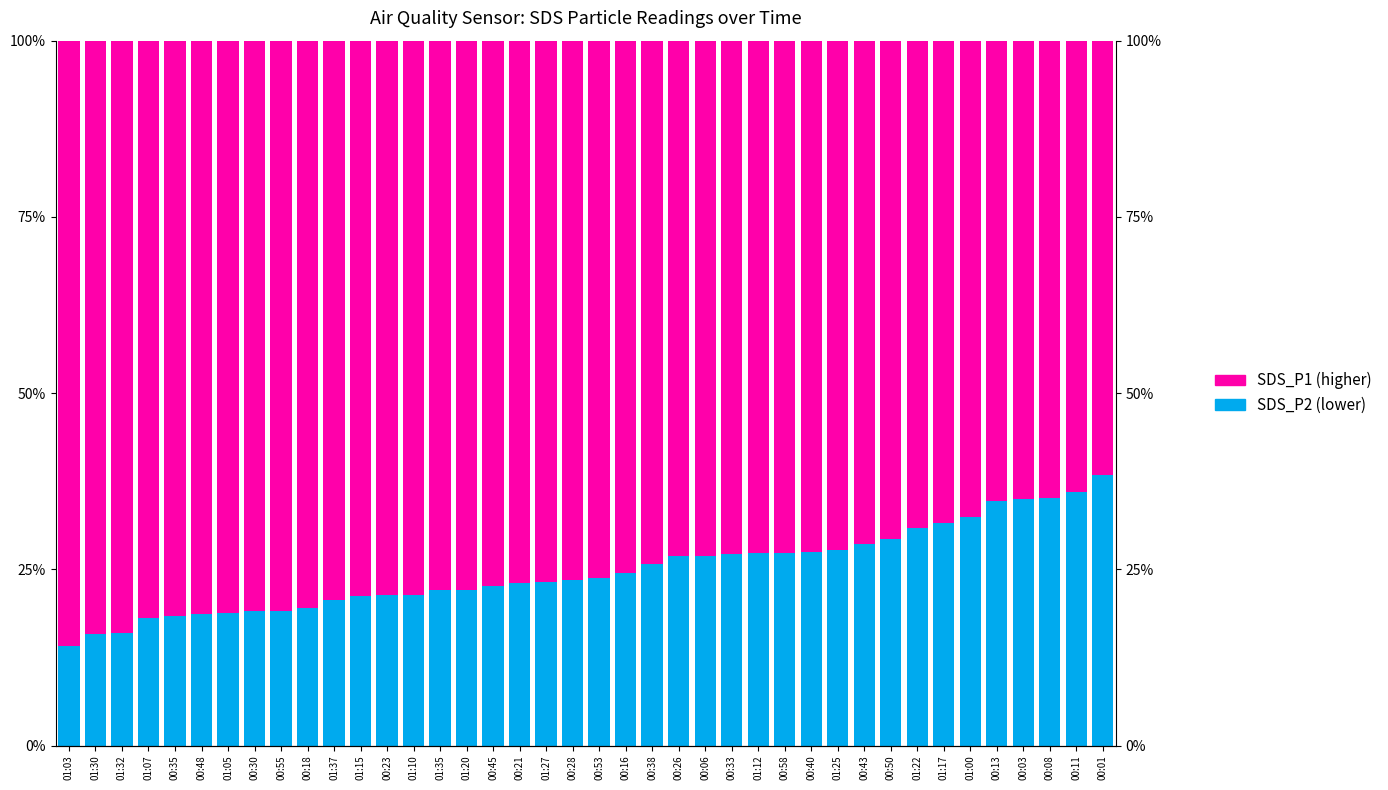

What is the total value across all series at 00:16?

1.0